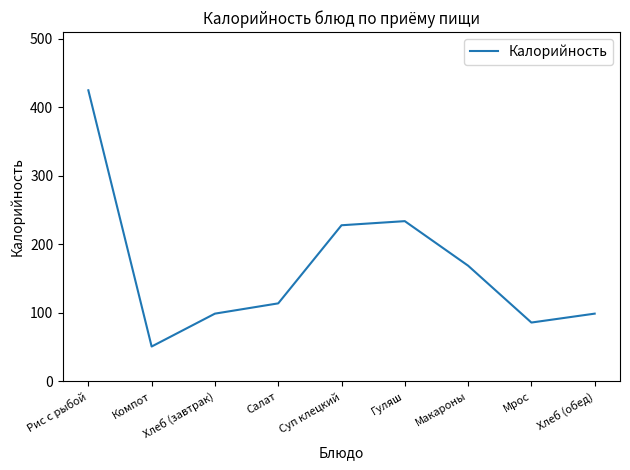

Where is the first local maximum?

Гуляш